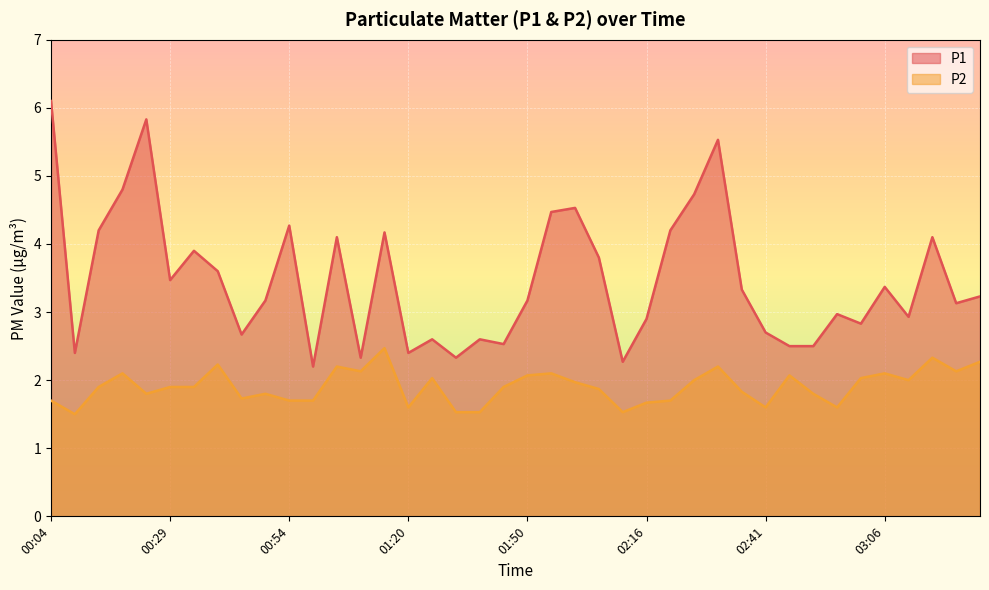

How many series are shown in this chart?

2